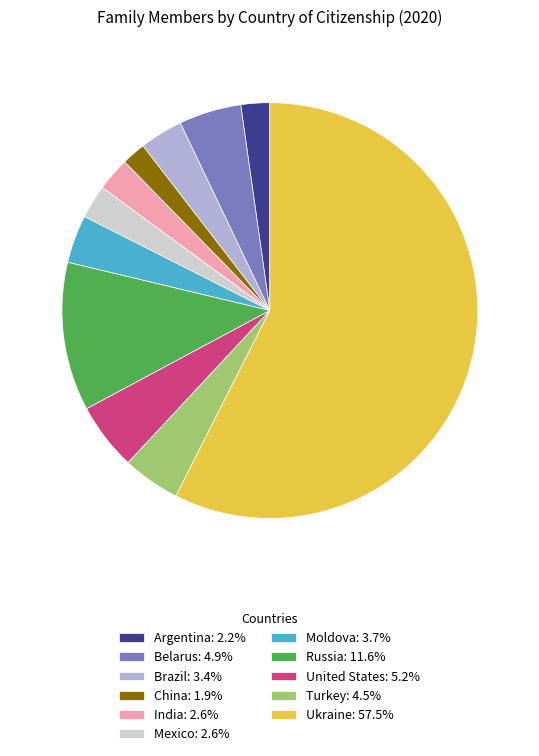

The China slice represents 2% of the pie. True or false?

True